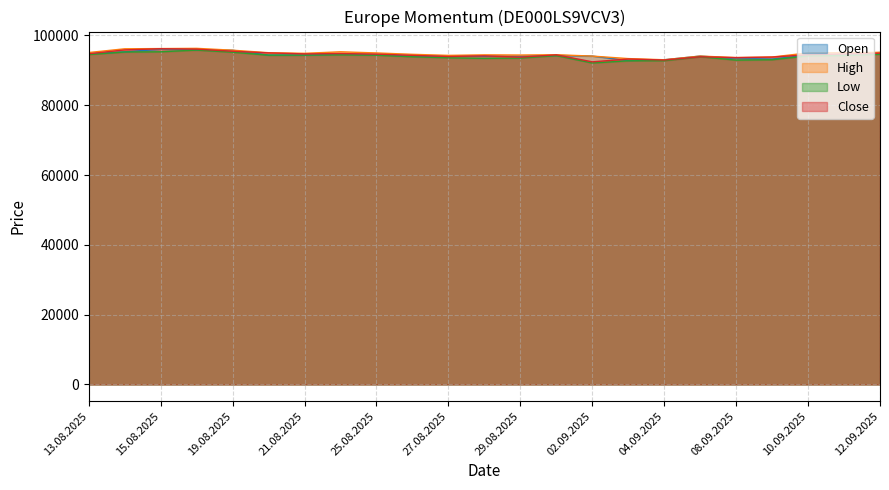

Which series changed the most between 22.08.2025 and 27.08.2025?

High